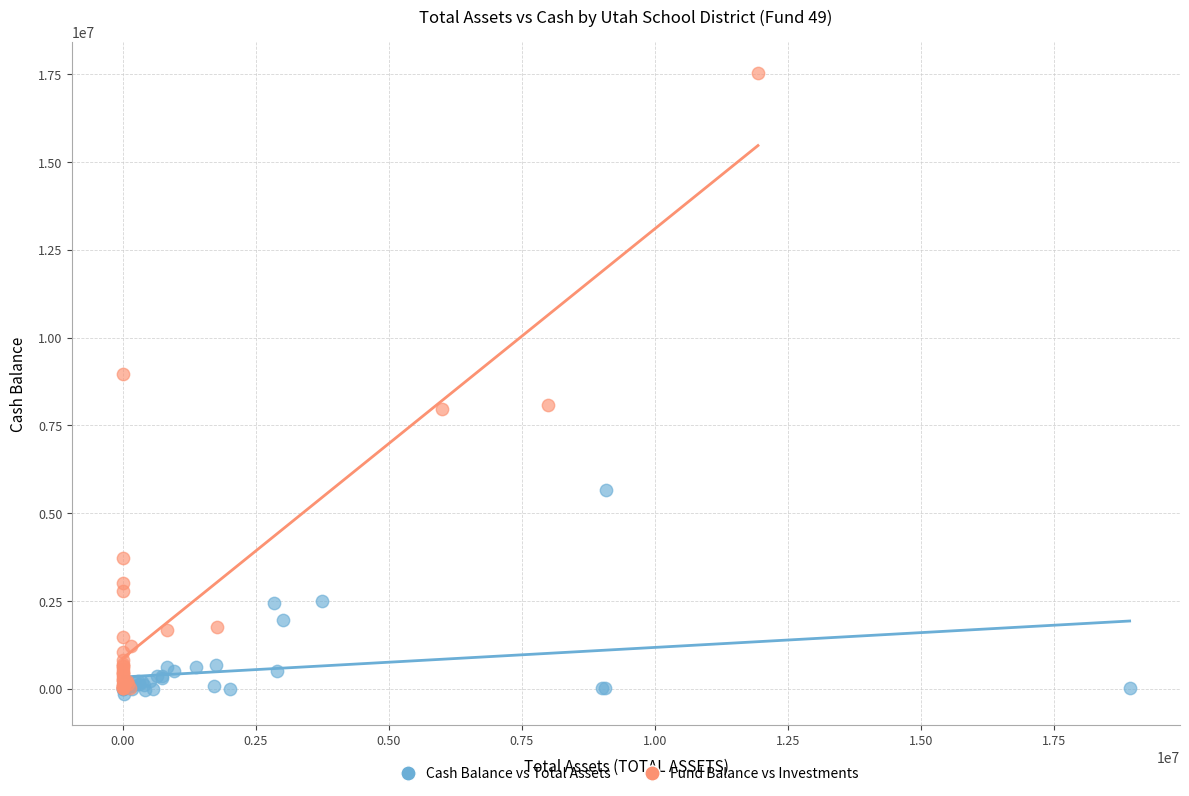

Which series contains the highest Y value?

Fund Balance vs Investments